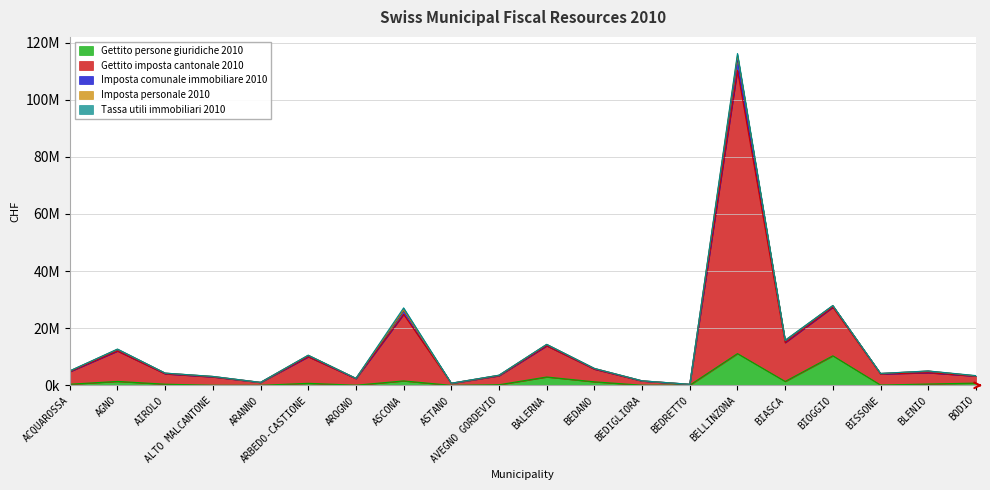

The value of Gettito persone giuridiche 2010 at ACQUAROSSA is 389835. True or false?

True